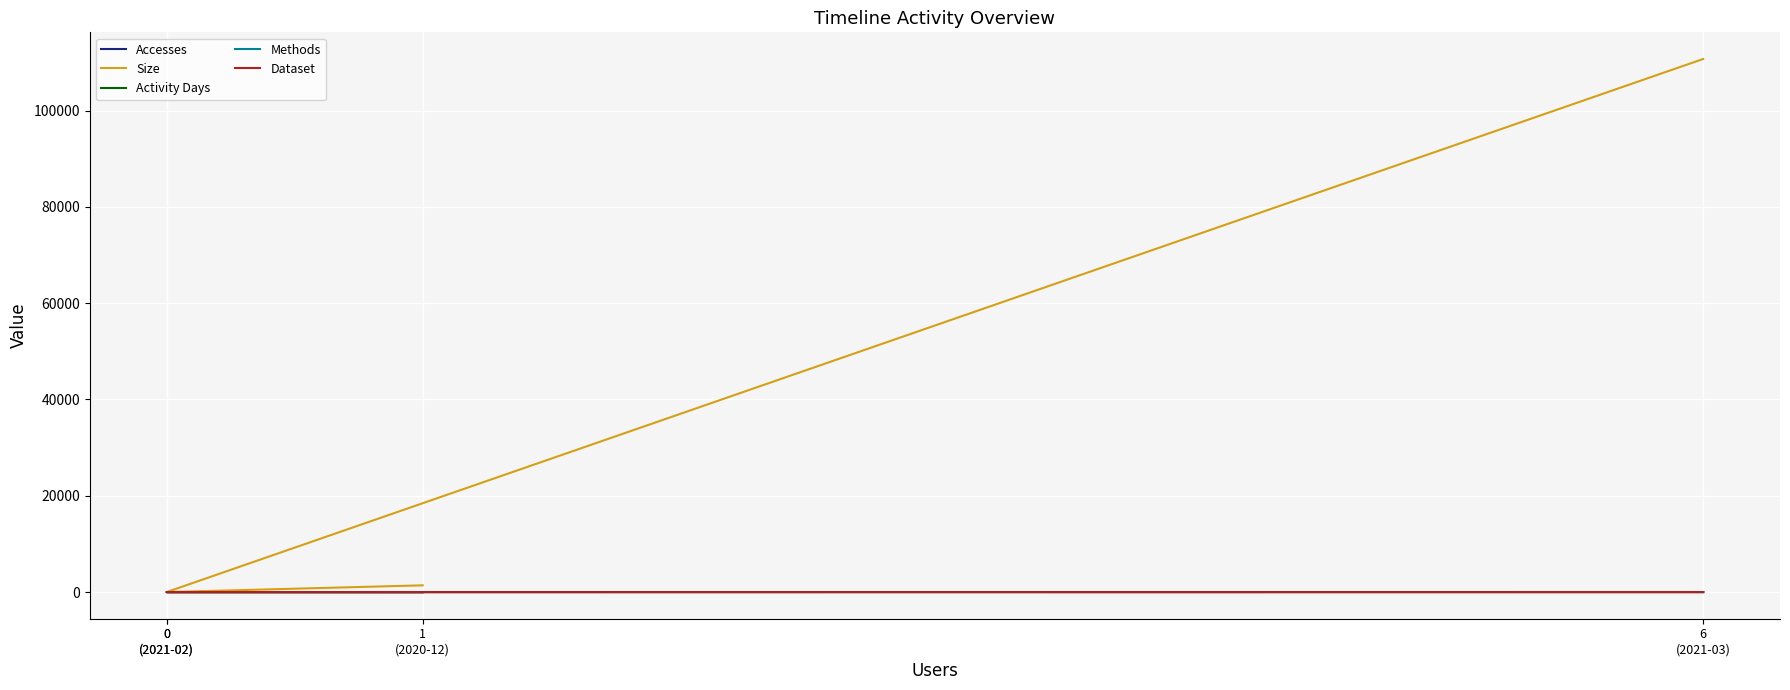

Where does the Size series first go above 1399?

6
(2021-03)